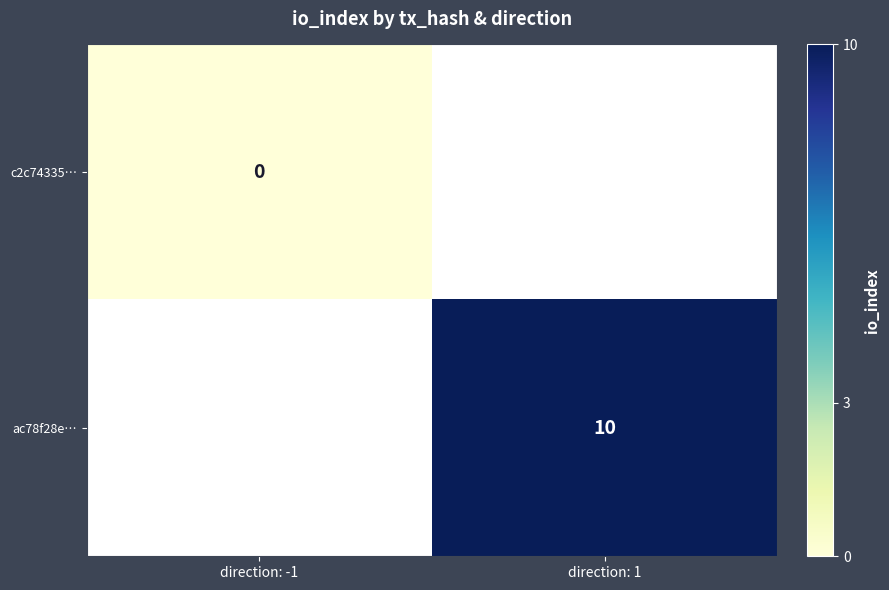

True or false: ac78f28e… has a value of 4 at direction: 1.

False